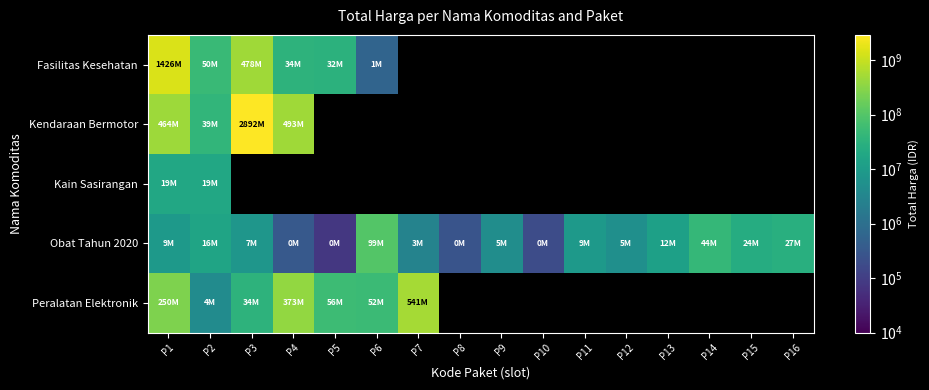

How many values in Fasilitas Kesehatan are above zero?

6